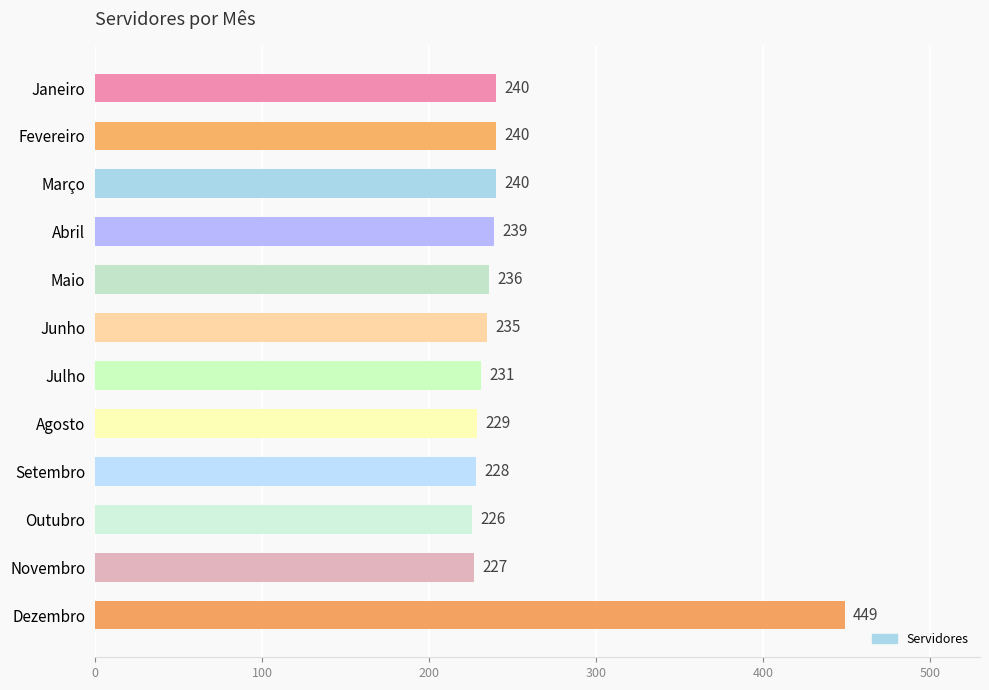

True or false: the data shows 449 at Dezembro.

True